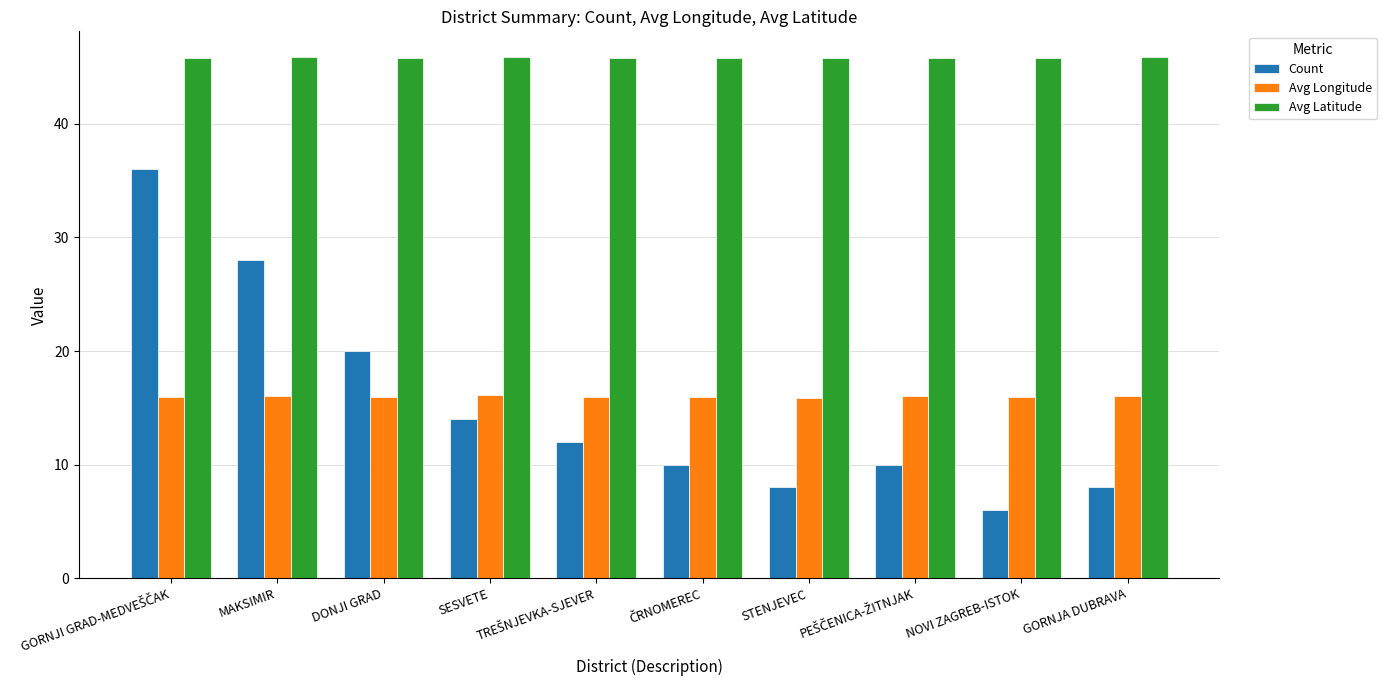

Are the bars grouped side by side (vs. stacked)?

Yes